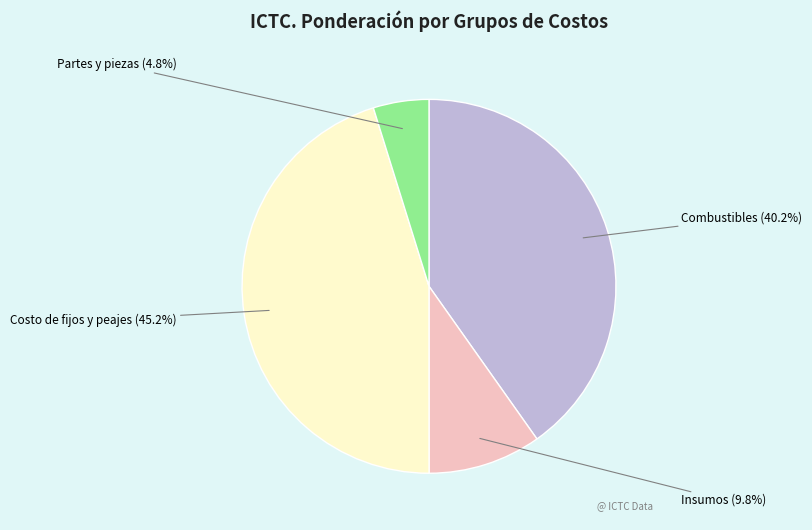

Is there any slice that represents more than half of the pie?

No